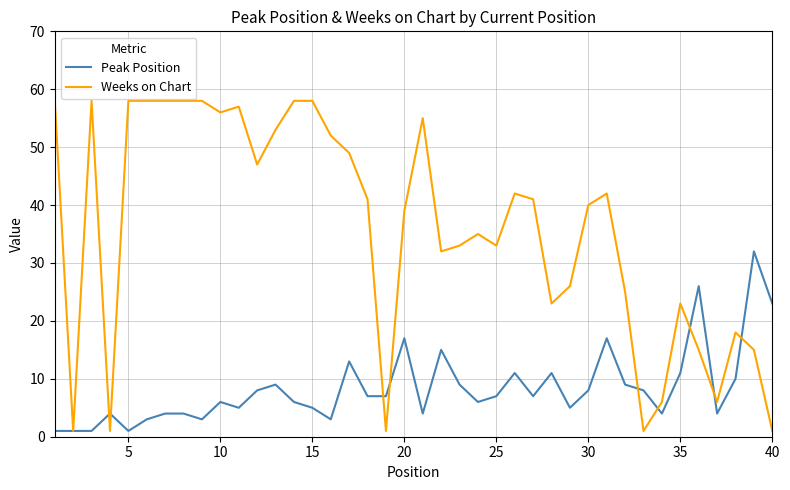

Which series ends up on top after the final intersection of Peak Position and Weeks on Chart?

Peak Position